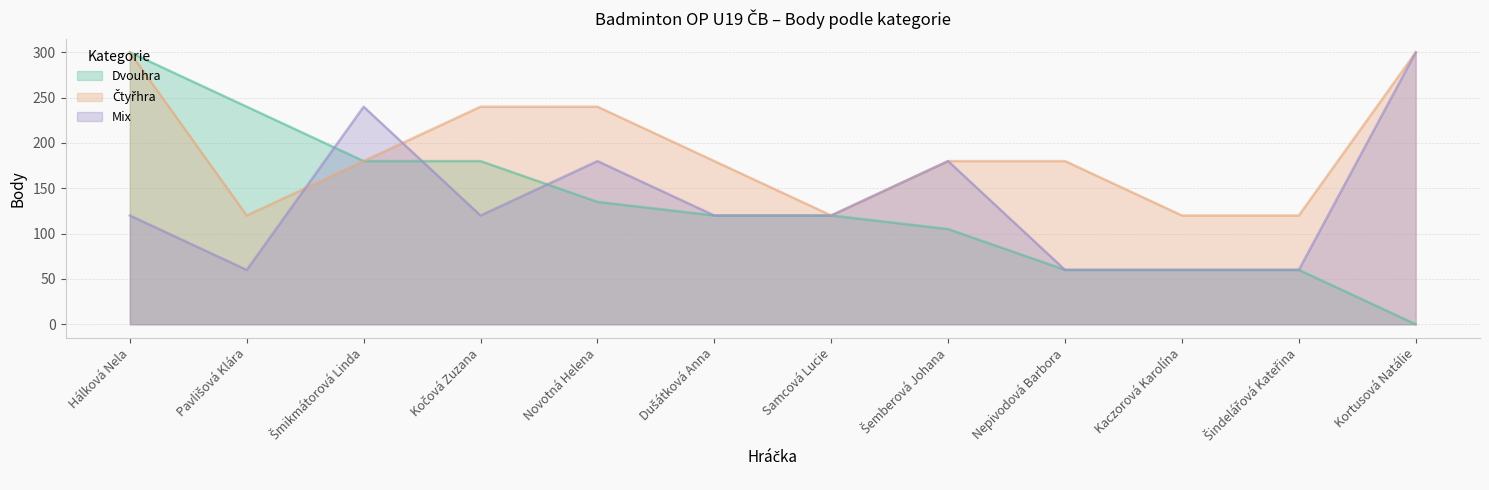

What are all the series names shown in the legend?

Dvouhra, Čtyřhra, Mix